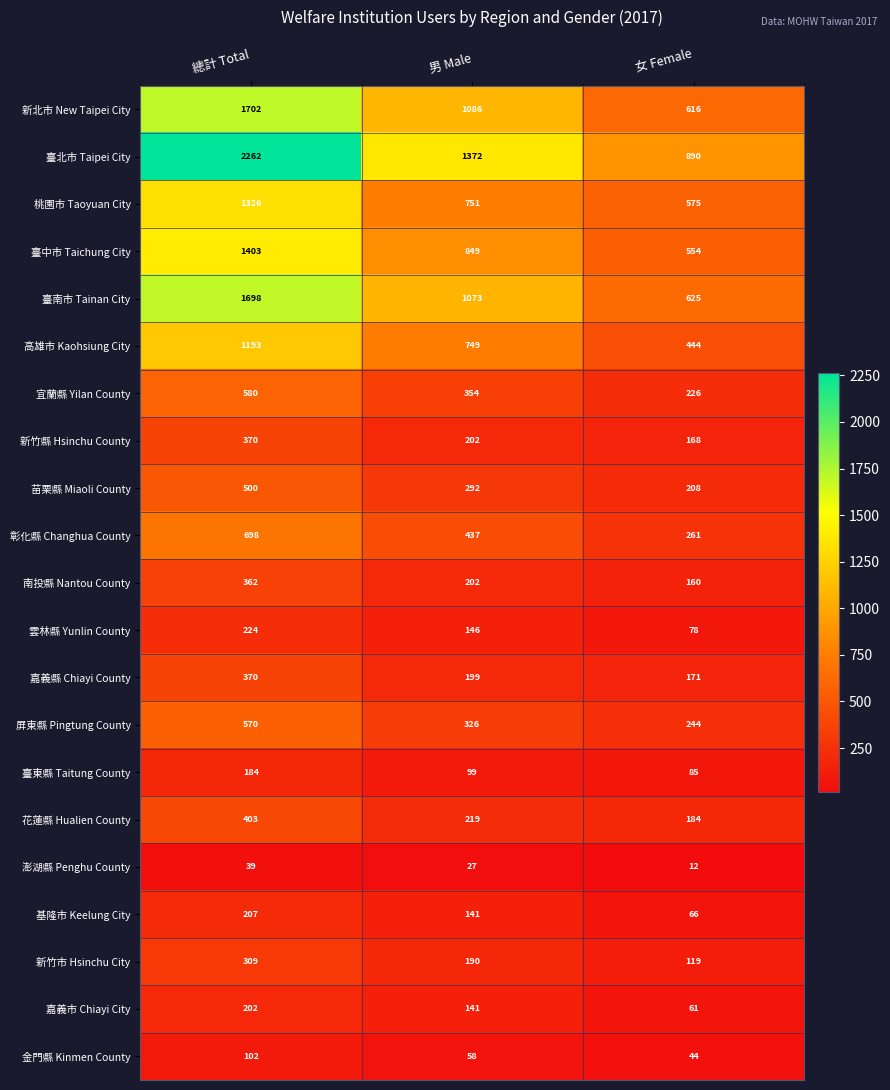

Where does the 基隆市 Keelung City series first go above 141?

總計 Total